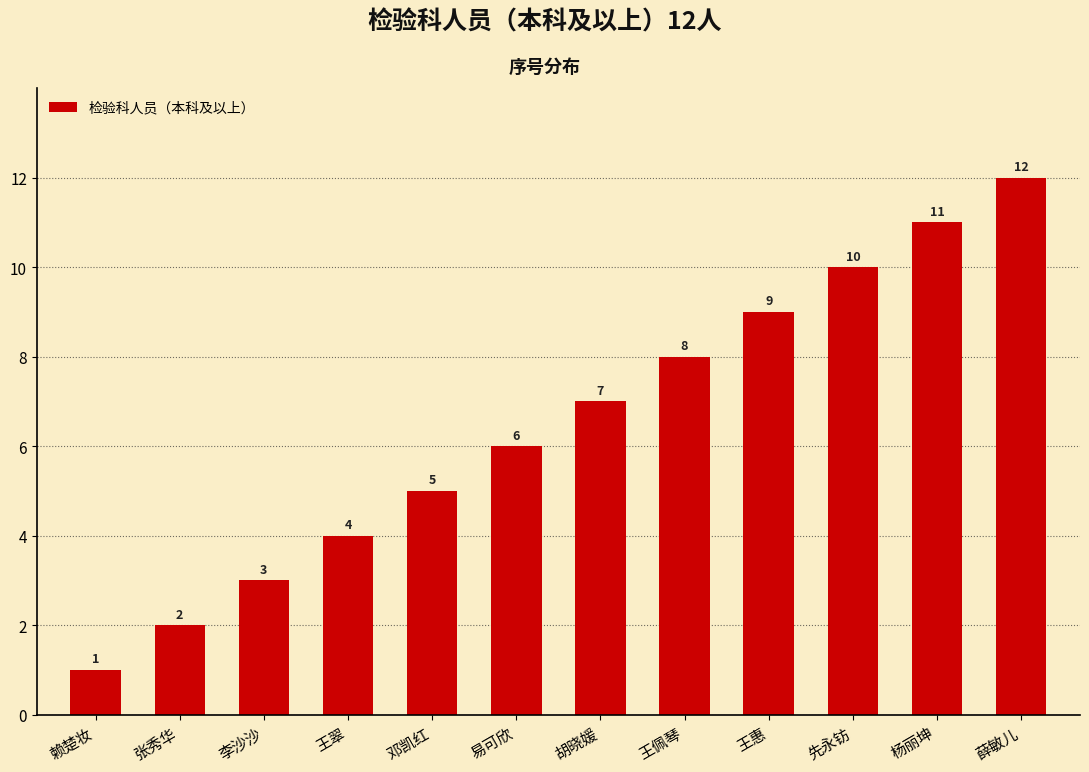

Reading left to right, extract all data points from this chart.

赖楚妆=1	张秀华=2	李沙沙=3	王翠=4	邓凯红=5	易可欣=6	胡晓媛=7	王佩琴=8	王惠=9	先永钫=10	杨丽坤=11	薛敏儿=12